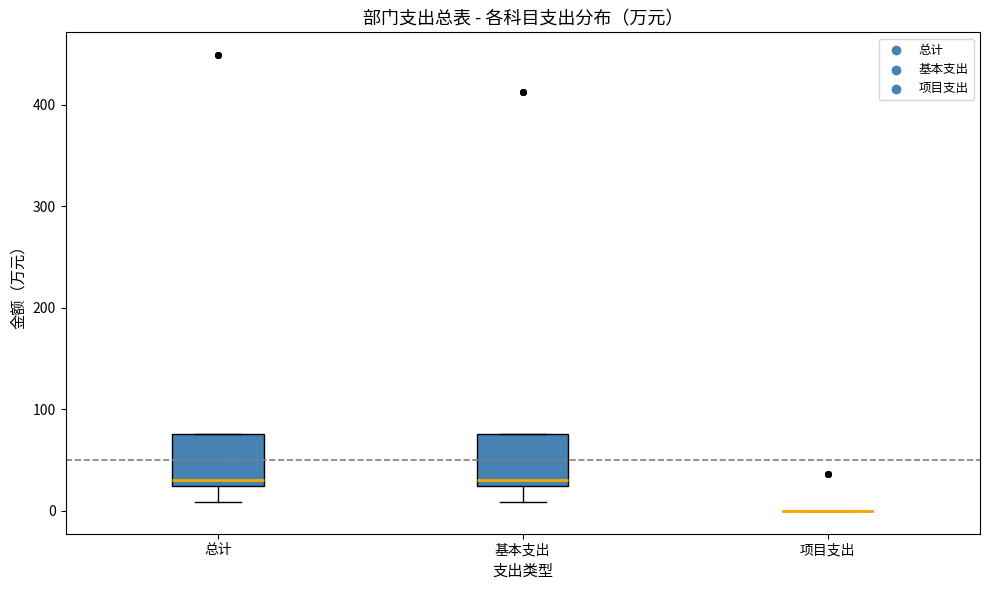

Where is the upper edge of the box for 总计 on the y-axis? The values are not printed on the chart, so give them approximately, as read against the axis.

80